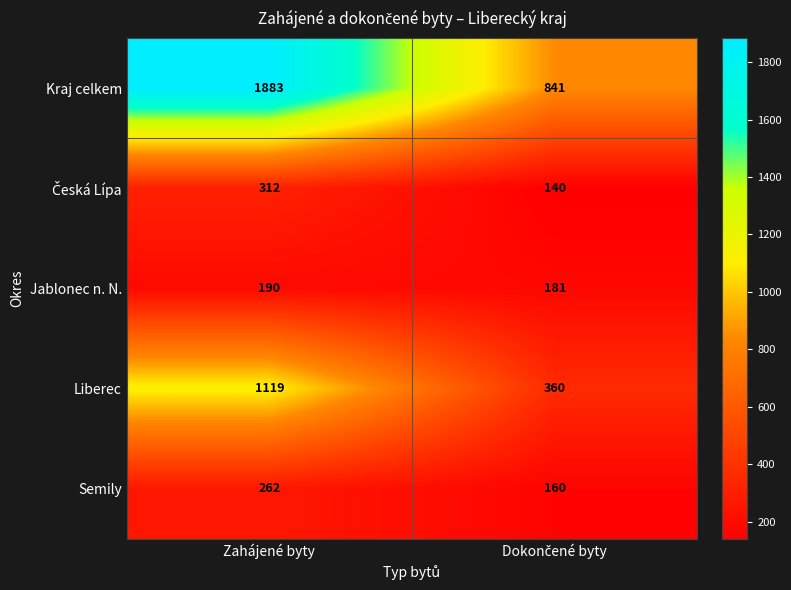

What is the sum of all Liberec values?

1479